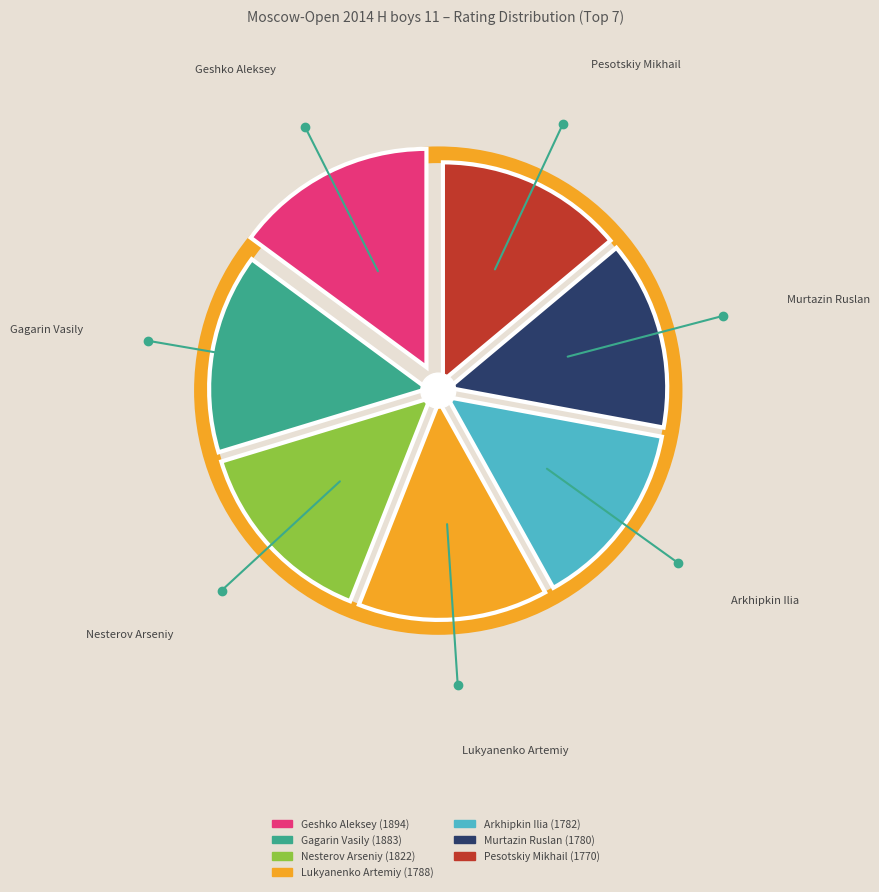

What percentage is the Gagarin Vasily slice, to the nearest percent?

15%